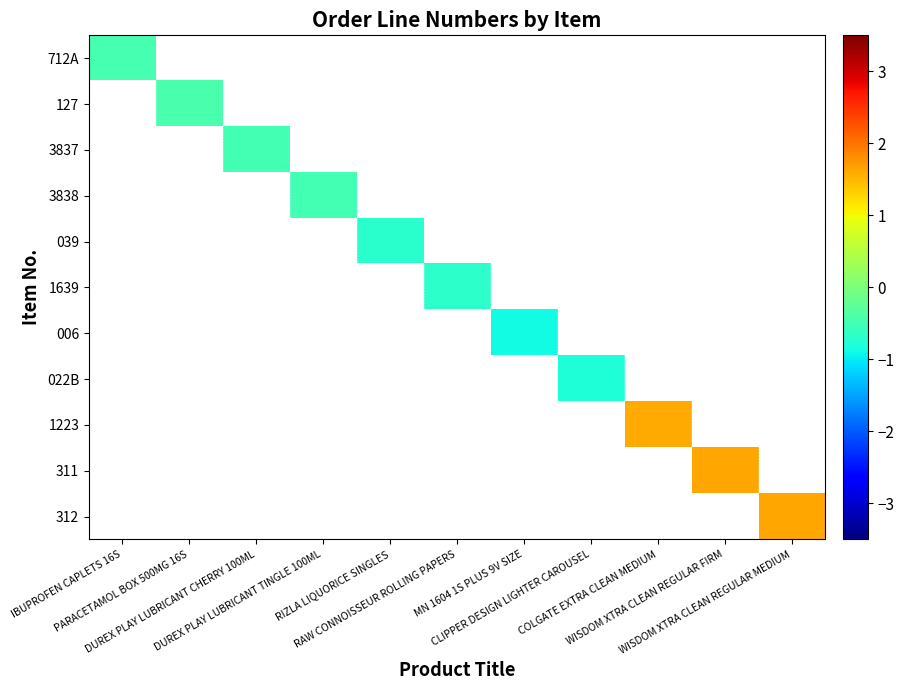

Is the value of 311 at DUREX PLAY LUBRICANT CHERRY 100ML greater than the value of 022B at MN 1604 1S PLUS 9V SIZE?

No